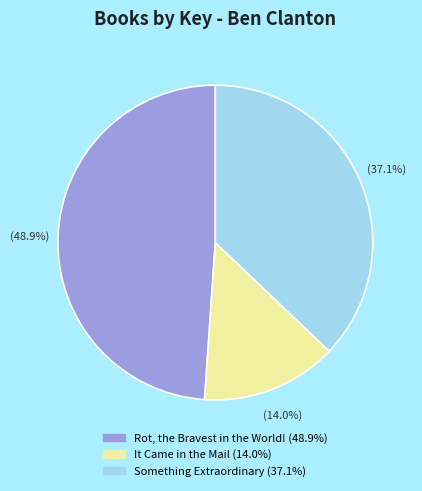

Which category has the biggest portion of the pie?

Rot, the Bravest in the World!